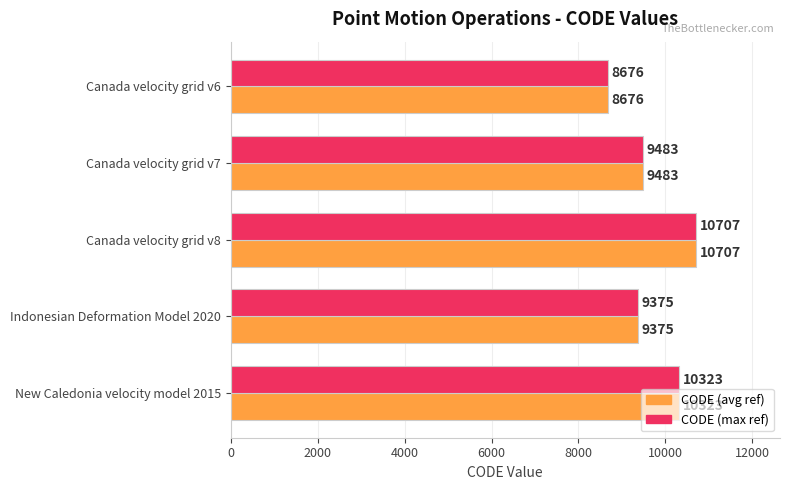

Is it true that CODE (avg ref) equals 10707 at Canada velocity grid v8?

True